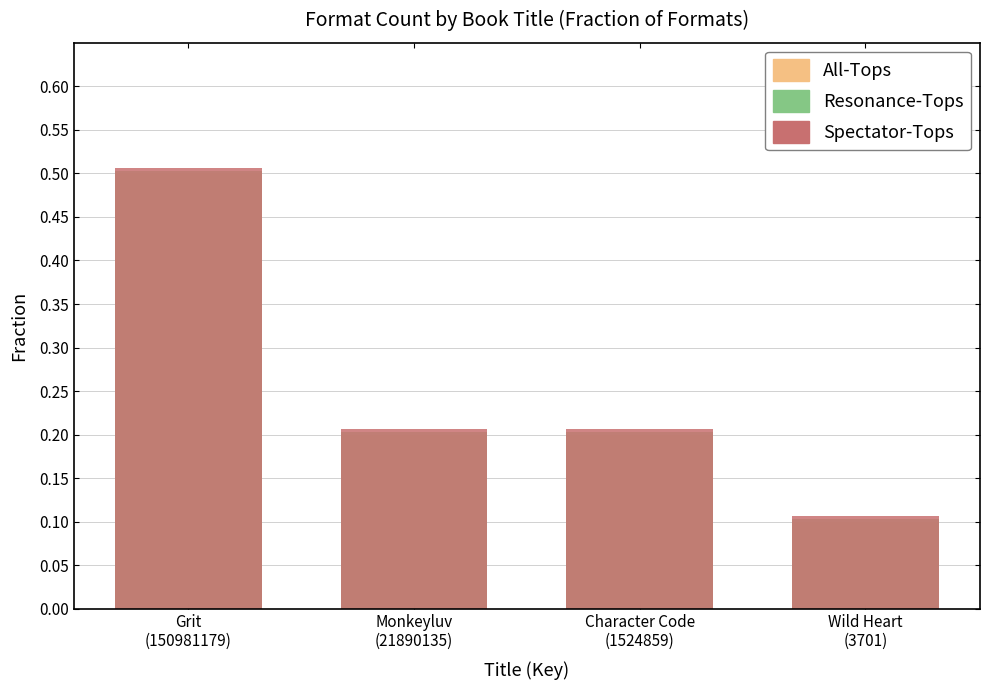

What is the difference between the Resonance-Tops values at Grit
(150981179) and Character Code
(1524859)?

0.3